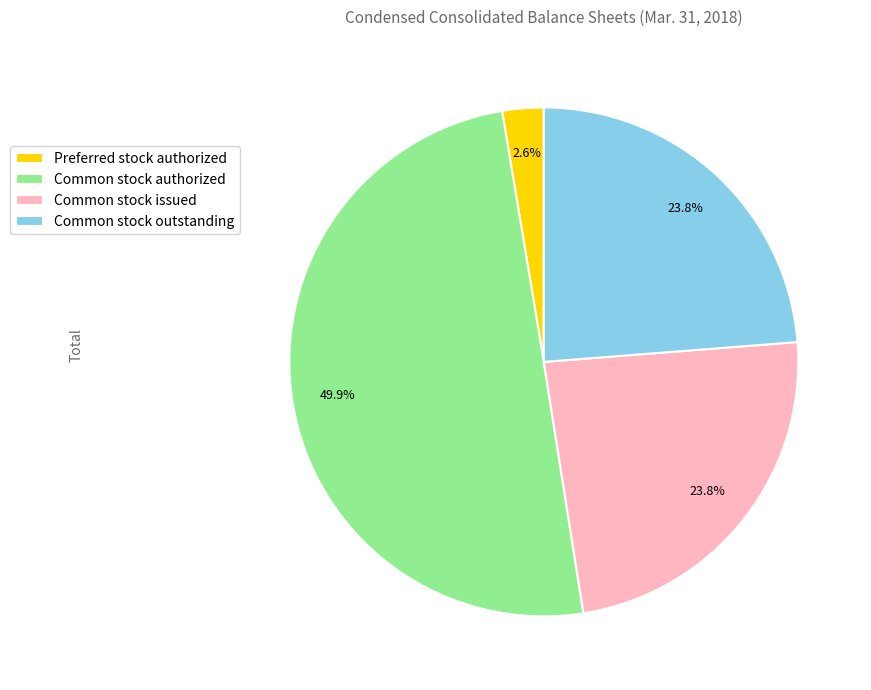

Count the number of slices in the pie.

4